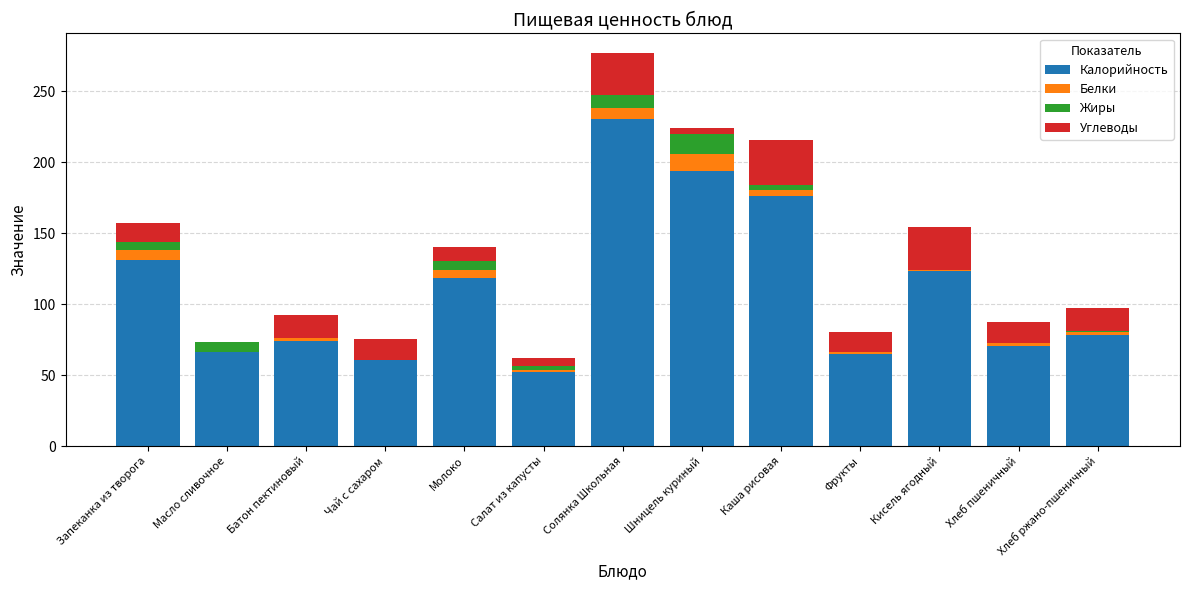

What is the highest value of the Калорийность series?

230.2